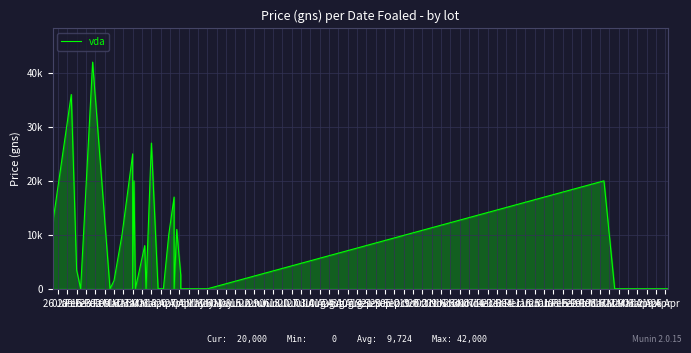

What is the label of the 22nd point from the right?

16 Mar